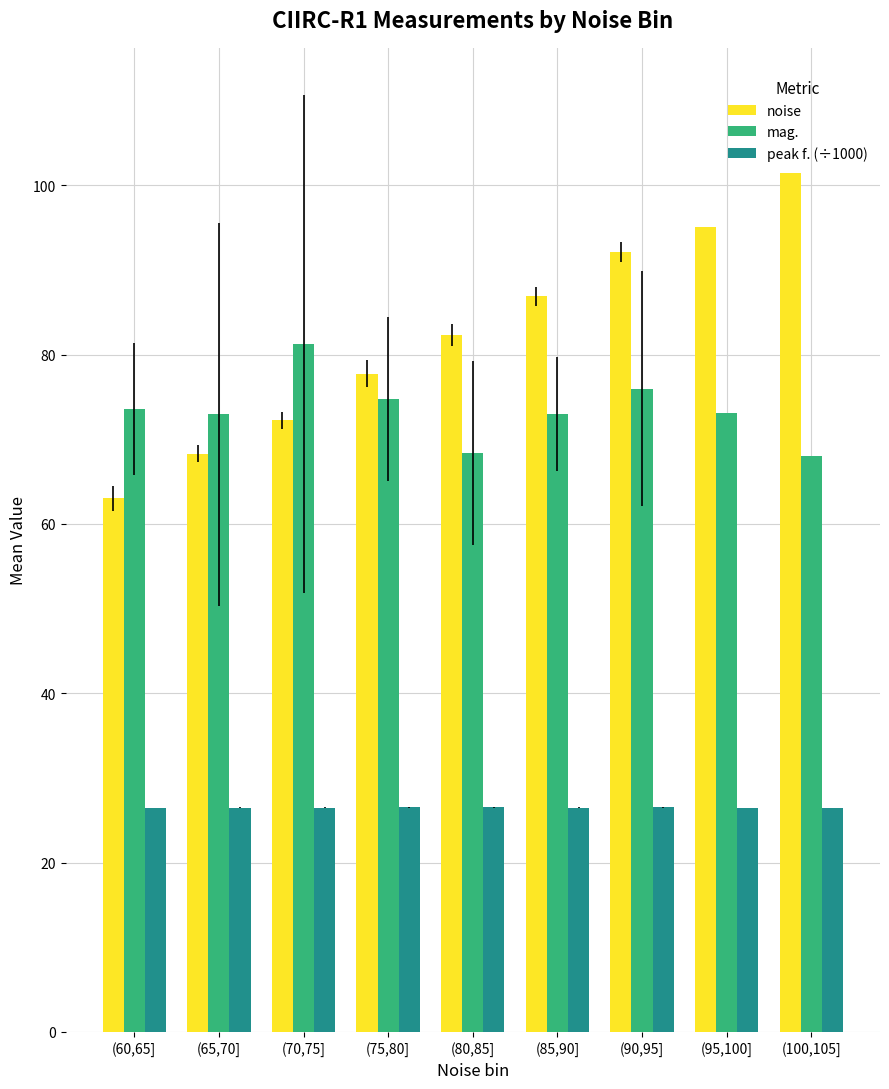

What is the average value of the mag. series?

73.4